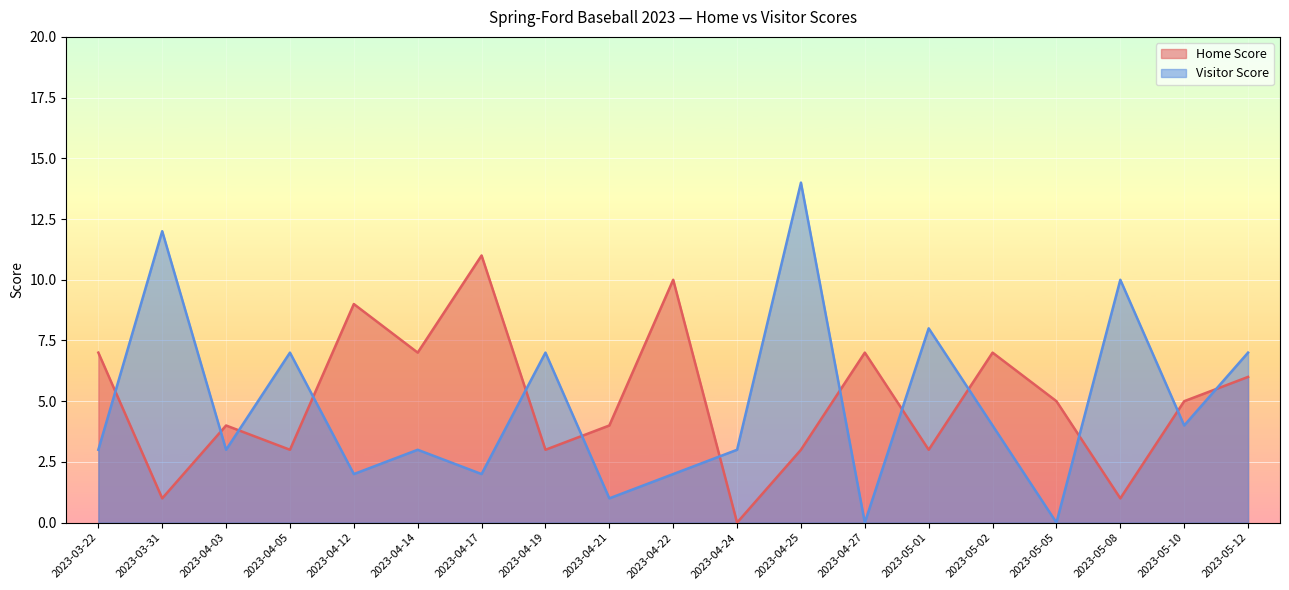

Which category has the lowest value across all series?

2023-04-24